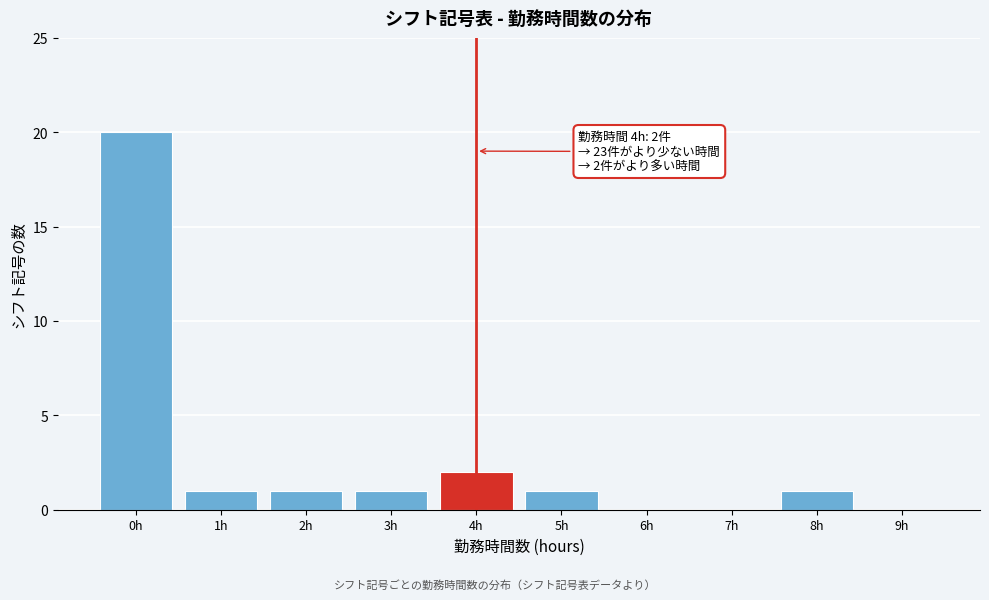

Reading left to right, transcribe all the data shown in this chart.

0h=20	1h=1	2h=1	3h=1	4h=2	5h=1	6h=0	7h=0	8h=1	9h=0